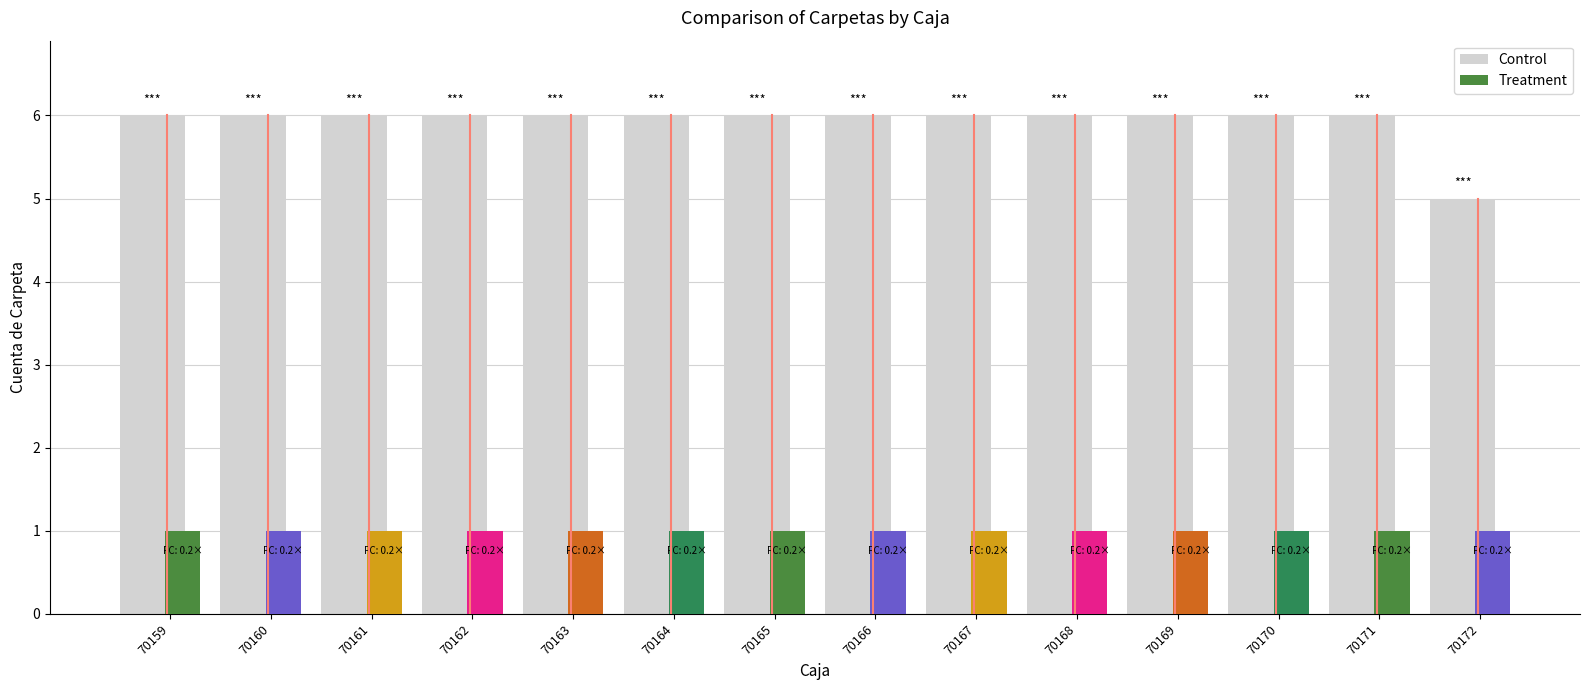

Reading left to right, list all the values displayed in this chart.

6	6	6	6	6	6	6	6	6	6	6	6	6	5